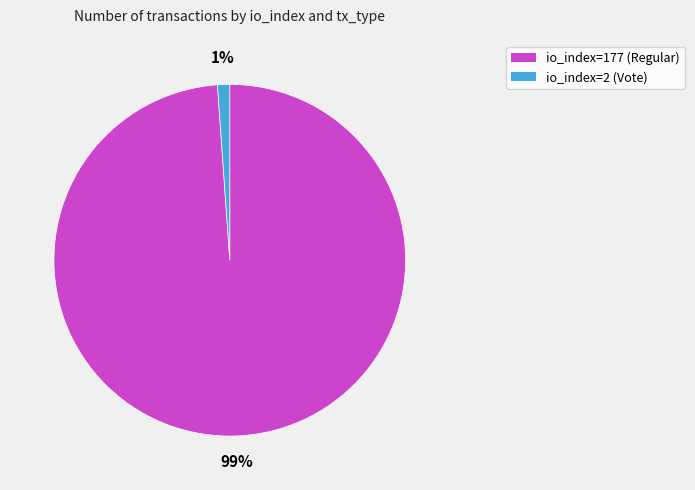

Does io_index=2 (Vote) represent more than half of the total?

No